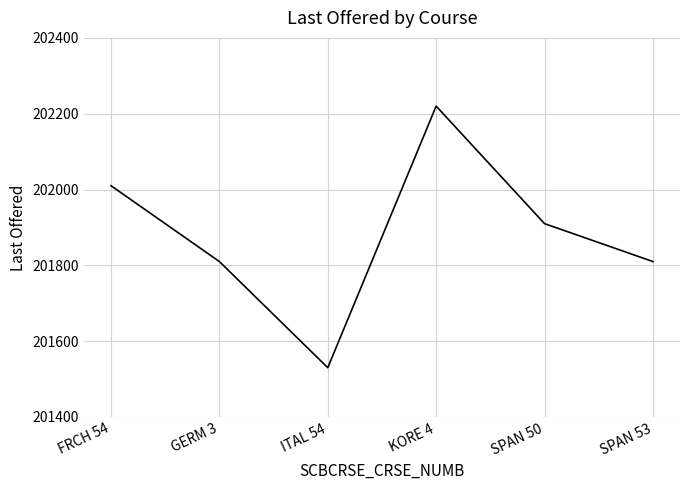

At which category does the data reach its first local valley?

ITAL 54